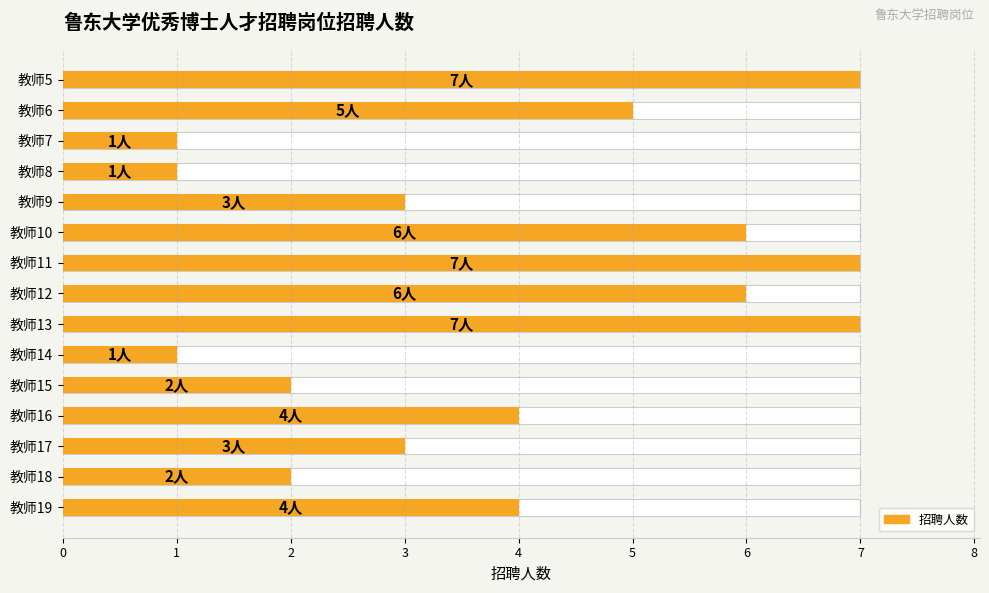

How many categories are shown in the chart?

15